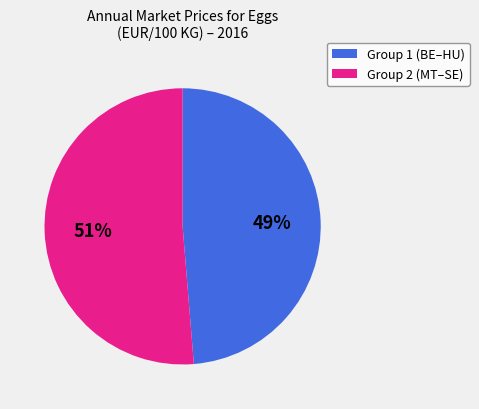

To the nearest percent, what is the average slice percentage?

50%